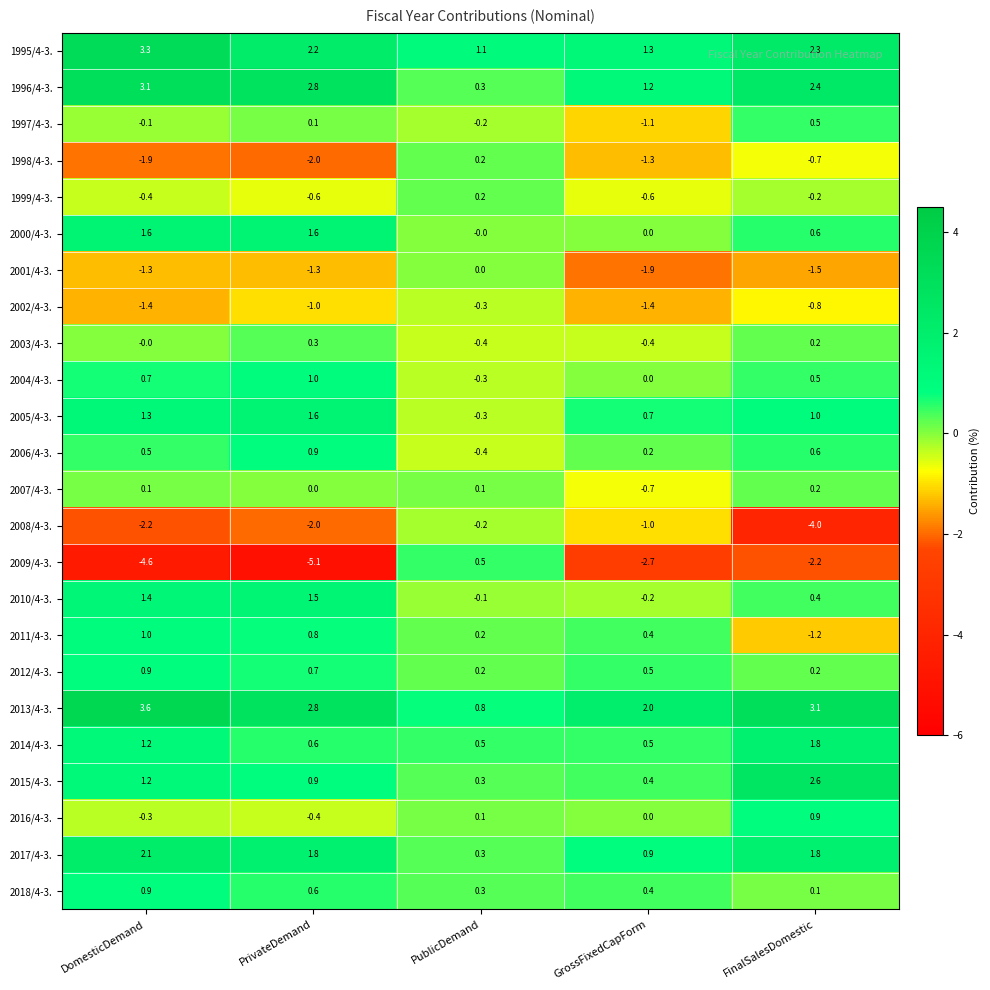

What is the difference between the highest and lowest values at PrivateDemand?

7.9